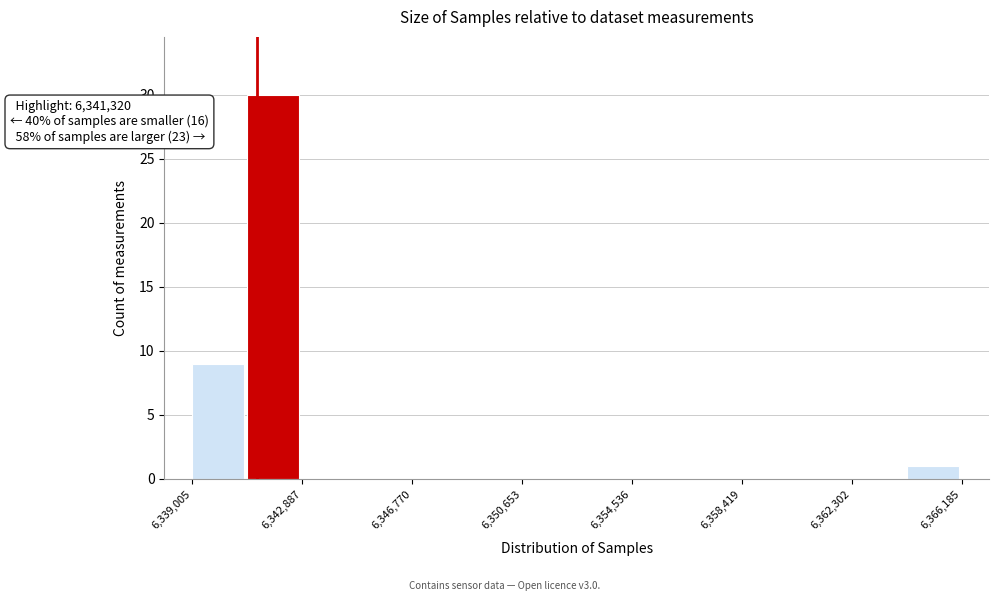

Around what value on the x-axis is the tallest bar? Give the approximate position of its centre, as read against the axis.

6342000